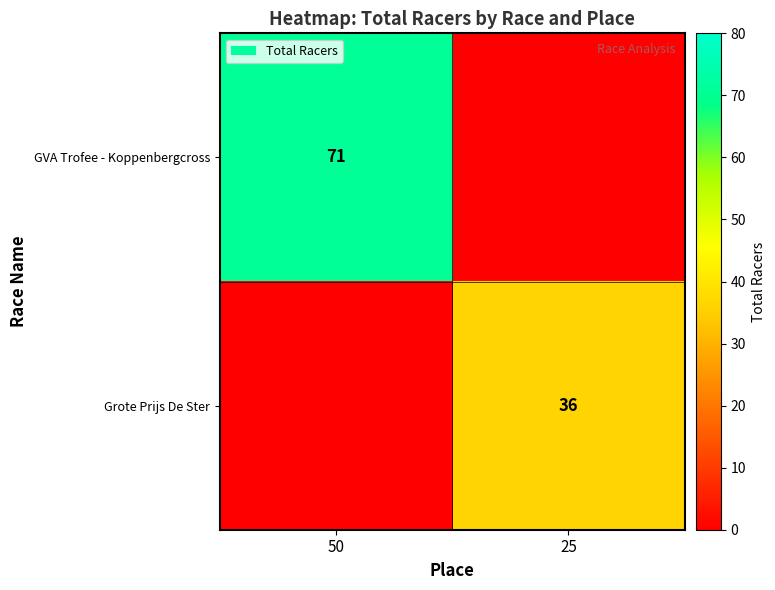

The value of GVA Trofee - Koppenbergcross at 50 is 71. True or false?

True